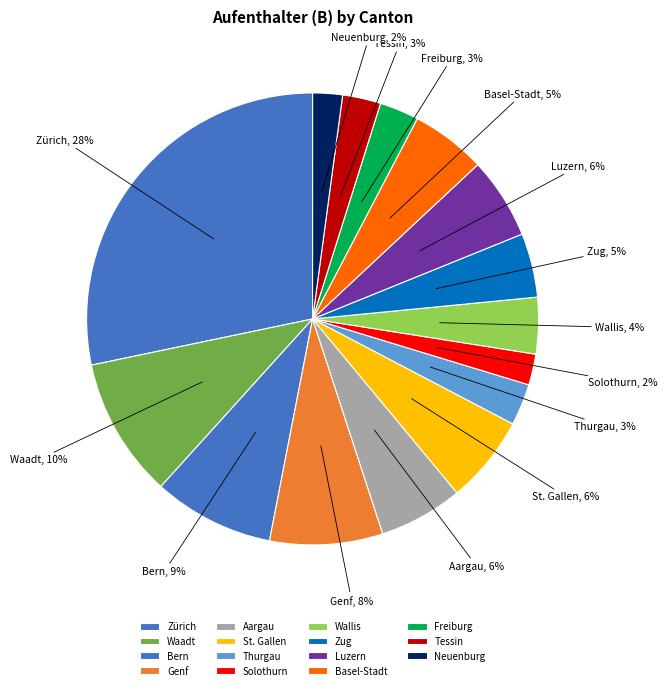

Do Solothurn and Luzern together represent more than half of the pie?

No